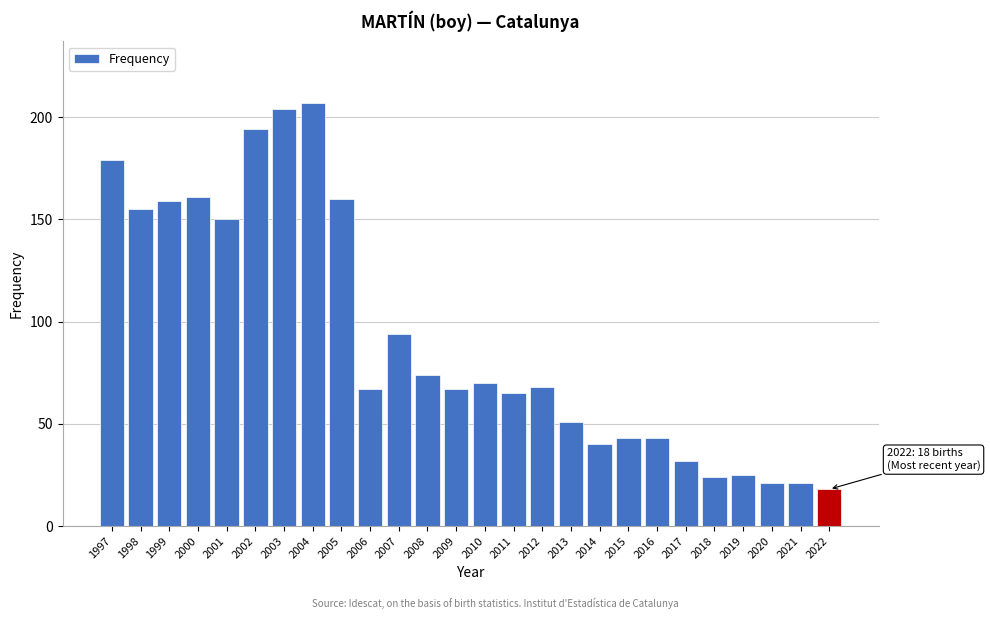

Reading left to right, transcribe all the data shown in this chart.

179	155	159	161	150	194	204	207	160	67	94	74	67	70	65	68	51	40	43	43	32	24	25	21	21	18